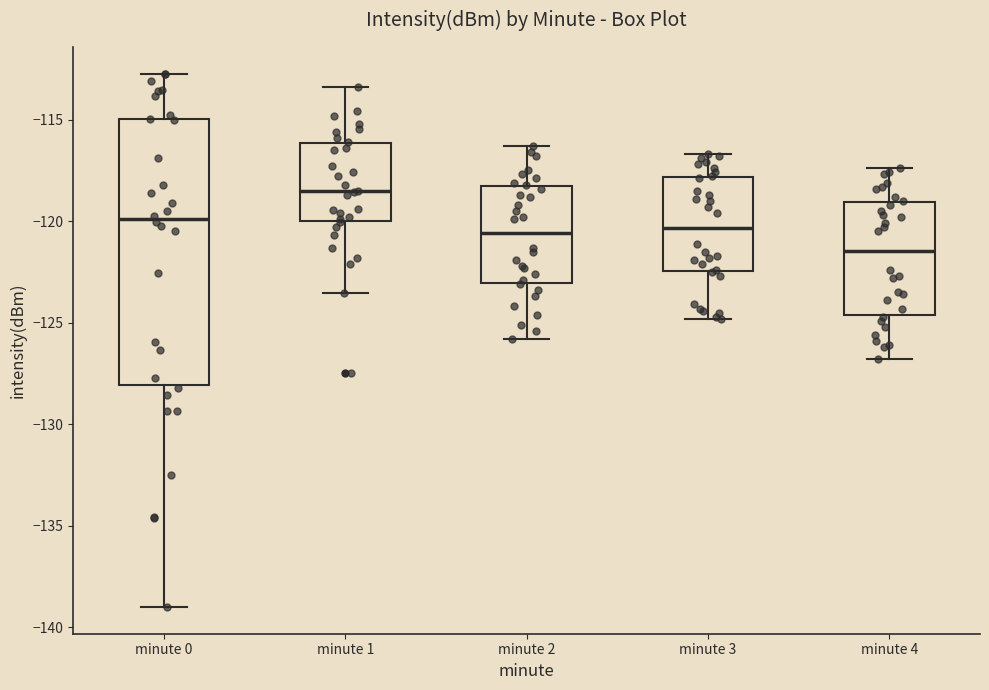

Where is the lower edge of the box for minute 0 on the y-axis? The values are not printed on the chart, so give them approximately, as read against the axis.

-128.0